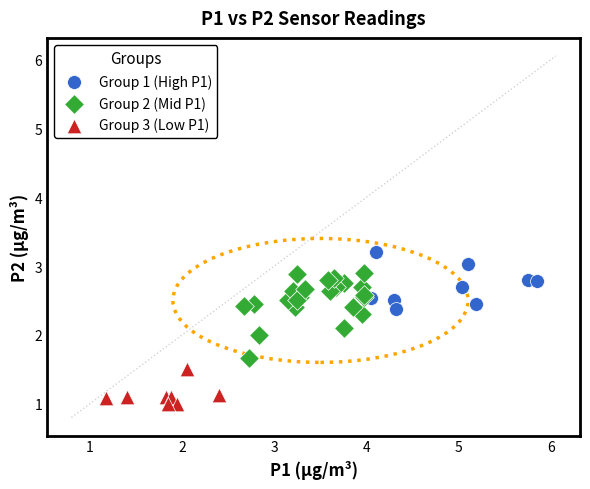

Which series has the largest Y range (max minus min)?

Group 2 (Mid P1)